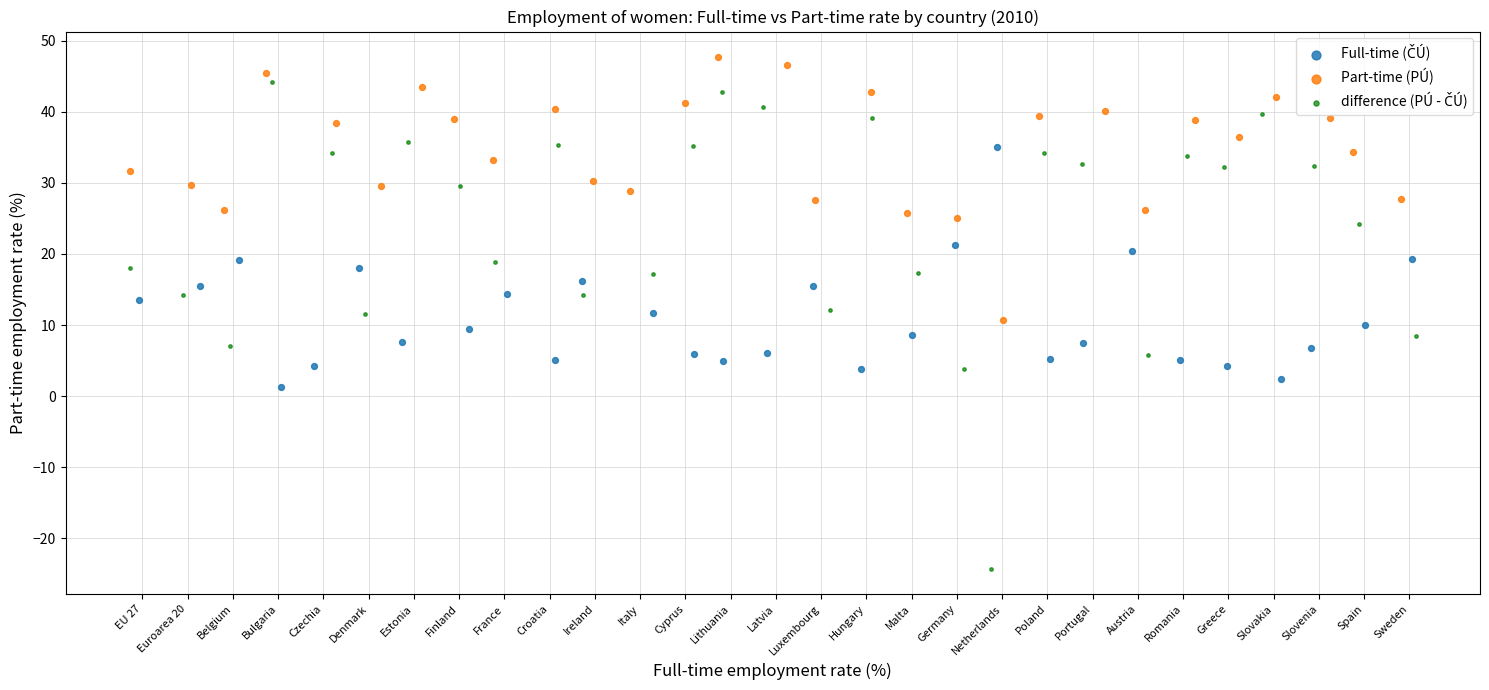

Which series reaches the maximum Y coordinate?

Part-time (PÚ)